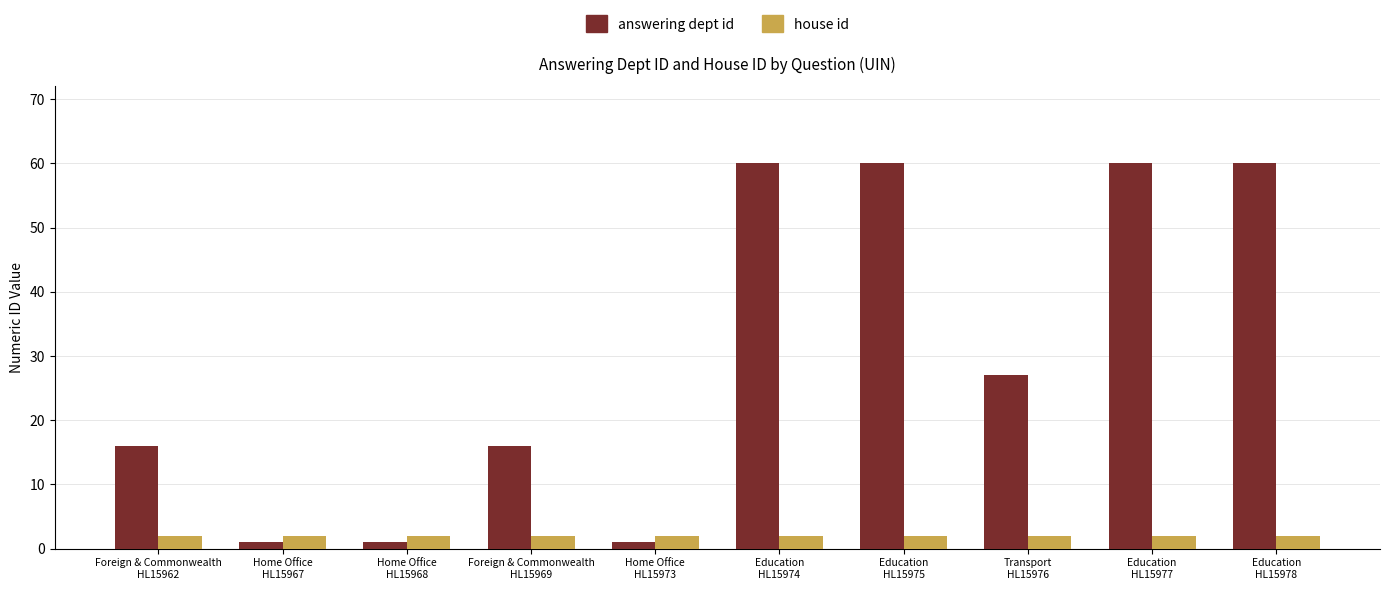

What is the sum of all answering dept id values?

302